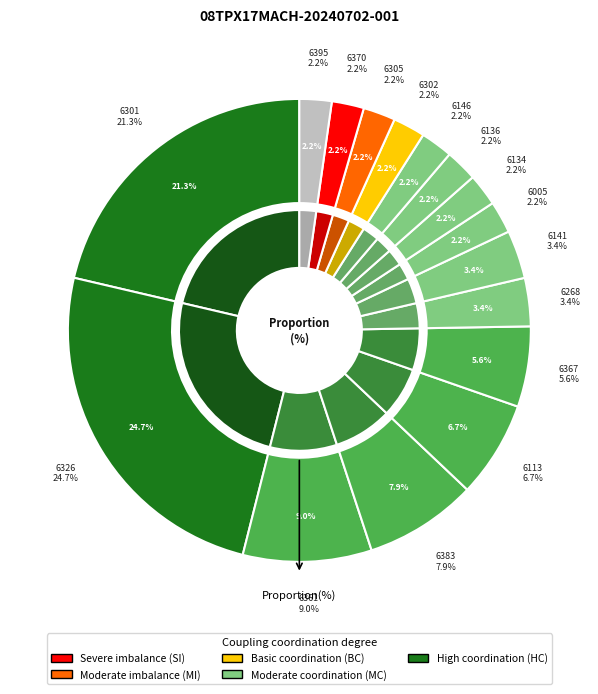

Rank the categories by value from highest to lowest.

6326, 6301, 6361, 6383, 6113, 6367, 6268, 6141, 6005, 6134, 6136, 6146, 6302, 6305, 6370, 6395